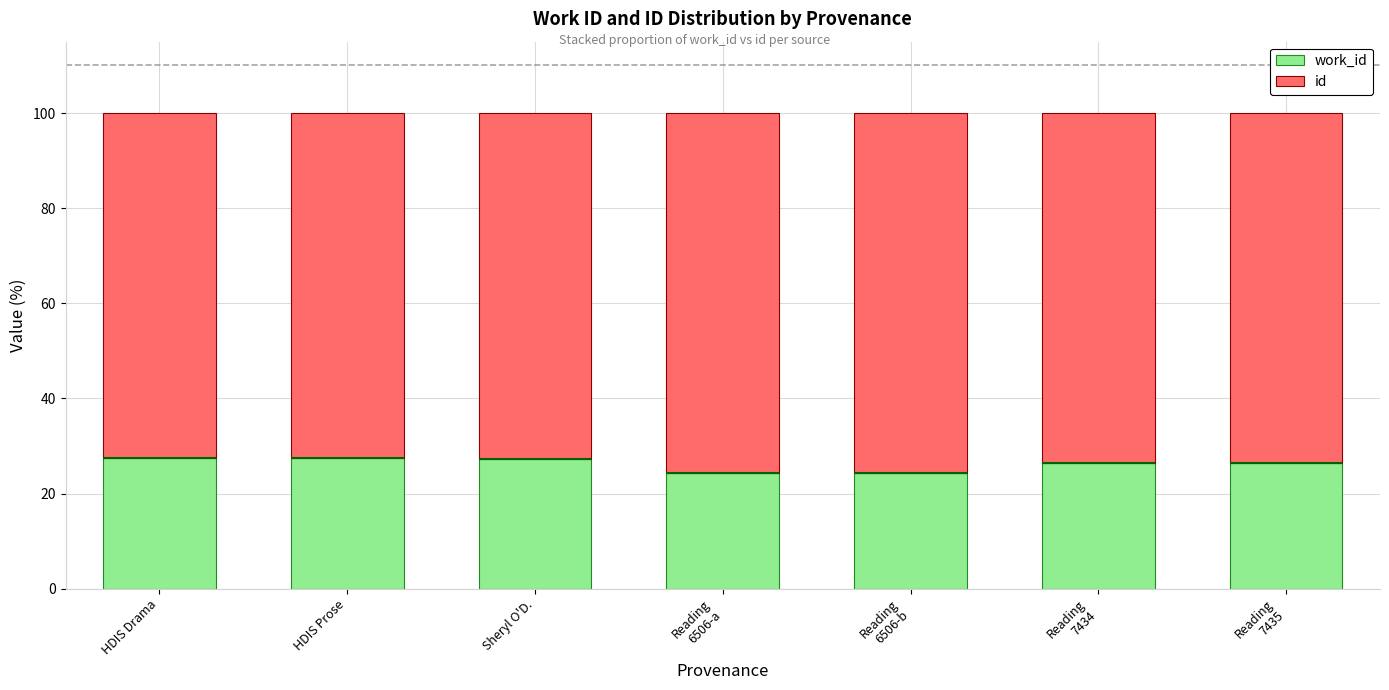

What is the label of the 7th bar from the left?

Reading
7435